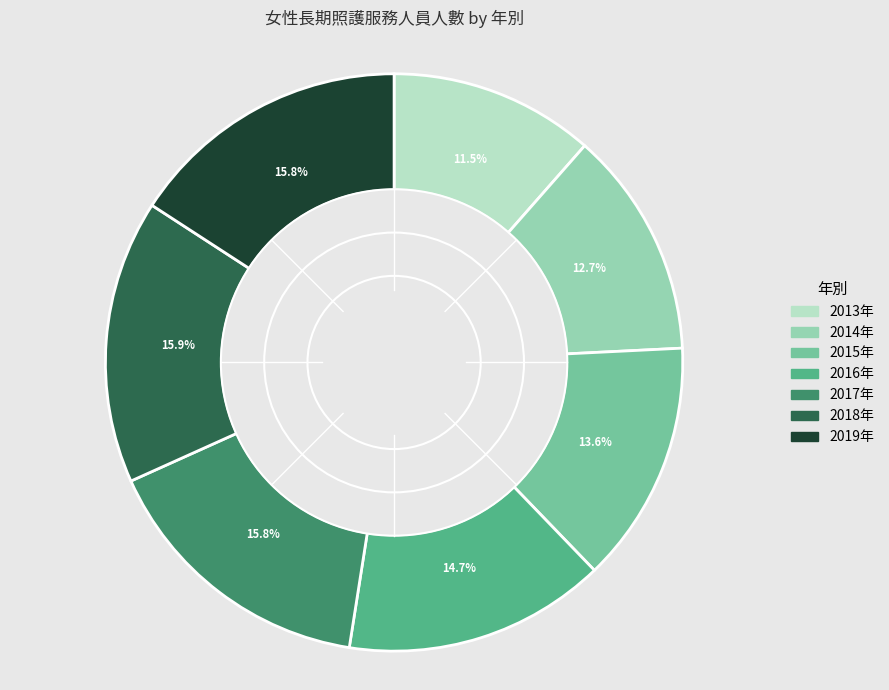

What percentage is the 2014年 slice, to the nearest percent?

13%